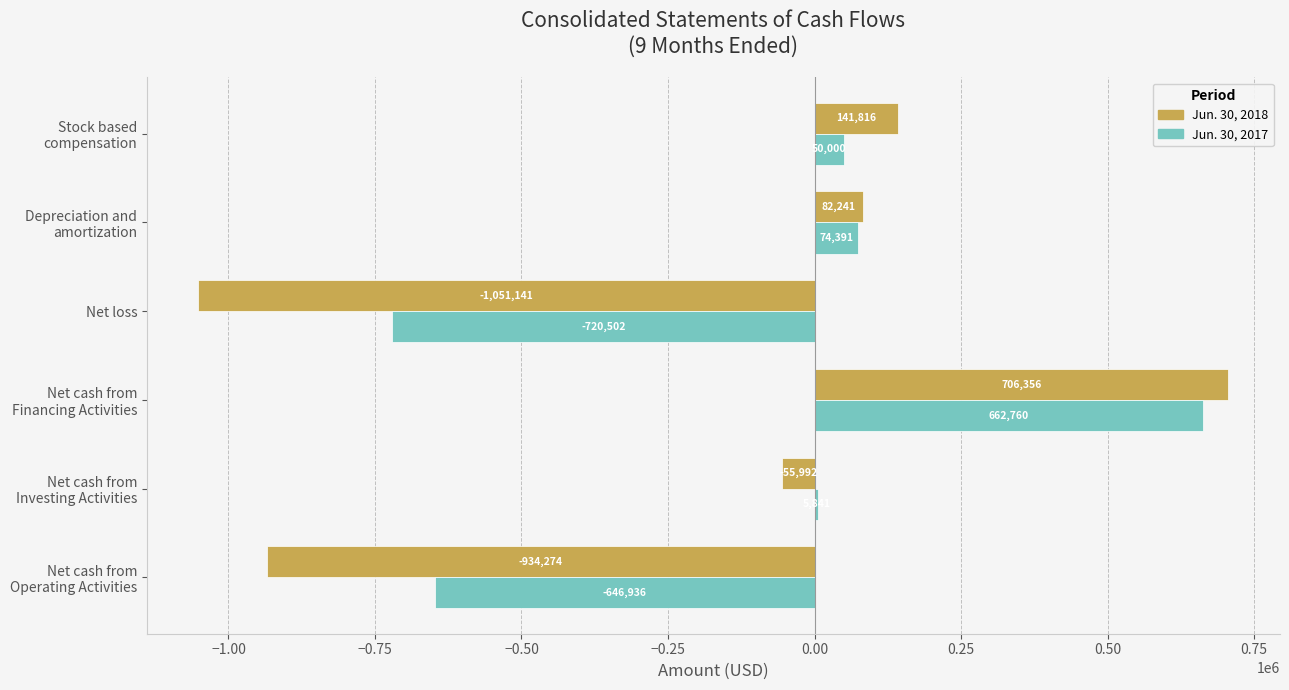

Which series has the largest range (max minus min)?

Jun. 30, 2018